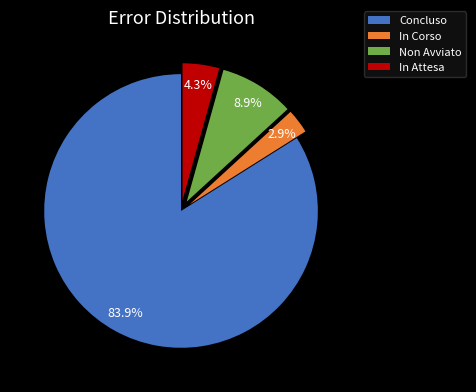

Rank the categories by value from highest to lowest.

Concluso, Non Avviato, In Attesa, In Corso